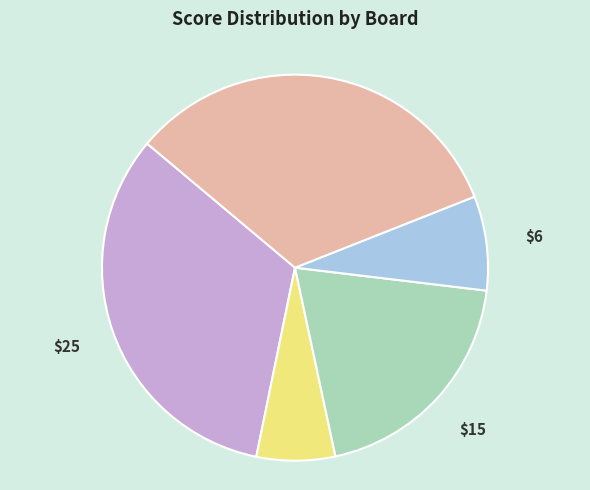

Is there a majority slice in this chart?

No